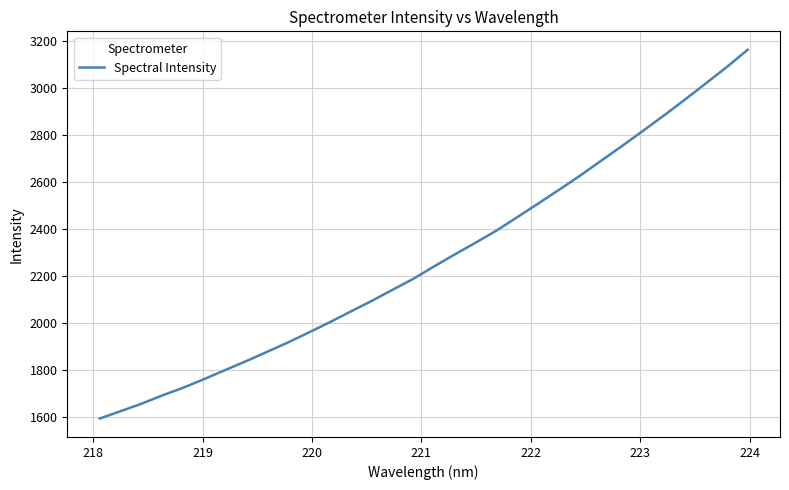

What is the greatest value displayed?

3160.6